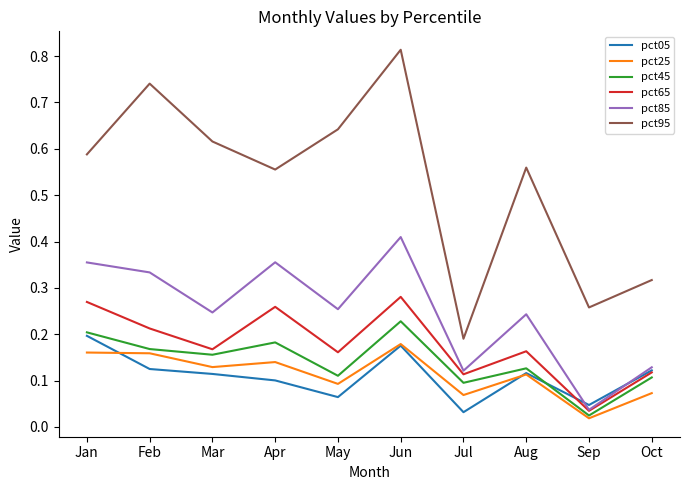

Which series changed the most between Mar and Sep?

pct95